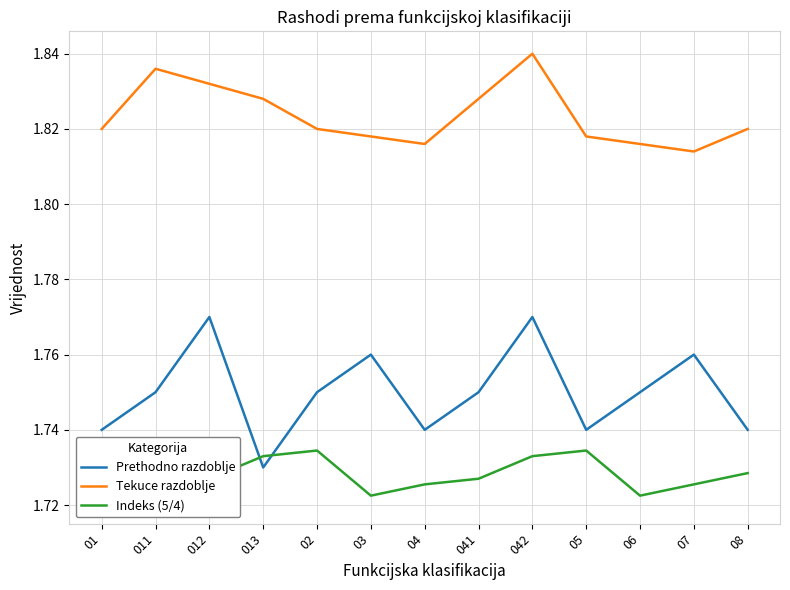

What value does the Indeks (5/4) series have at 07?

1.7